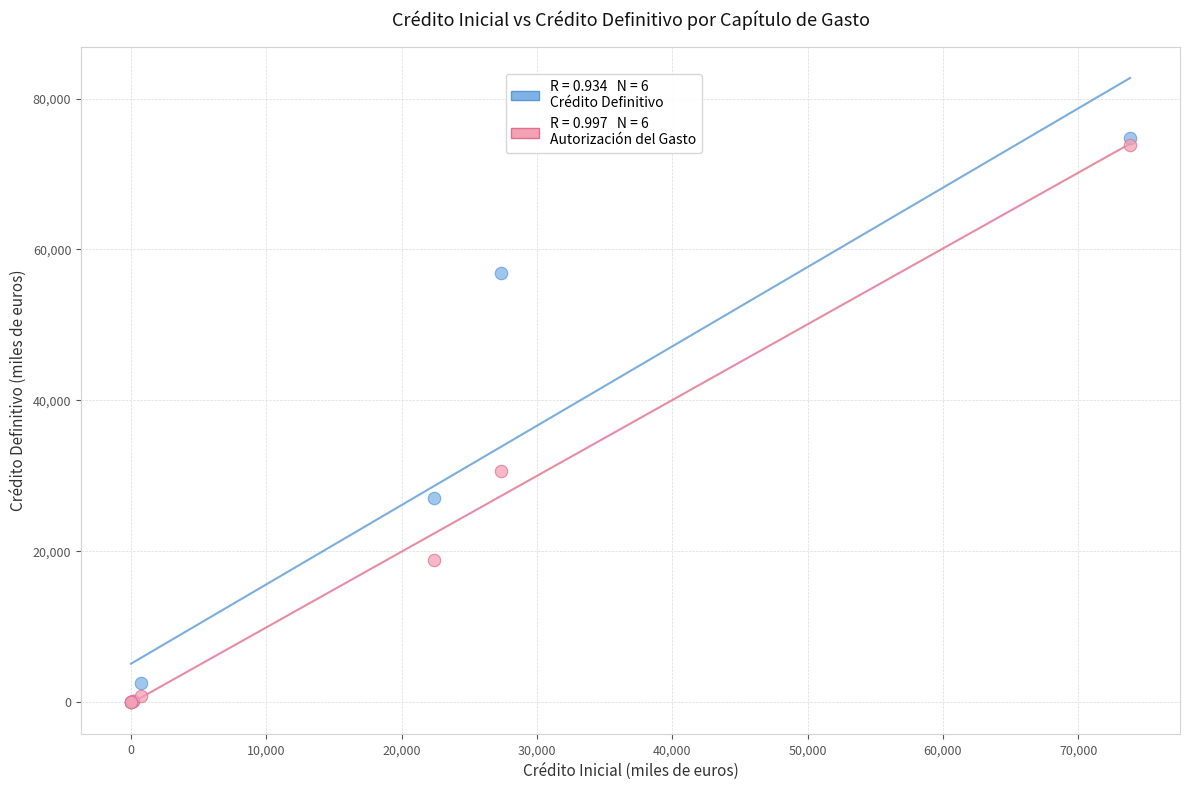

Across all series, what Y value is closest to 37354?

30571.7